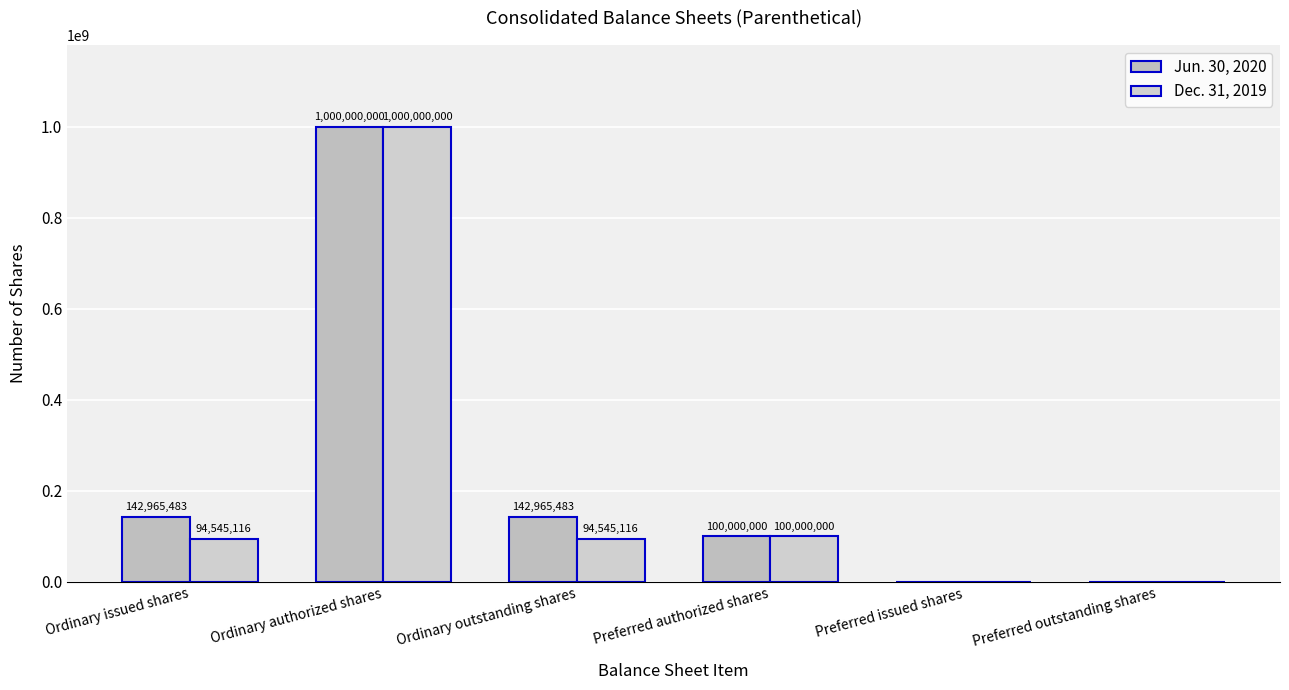

True or false: Jun. 30, 2020 has a value of 537979226 at Ordinary authorized shares.

False